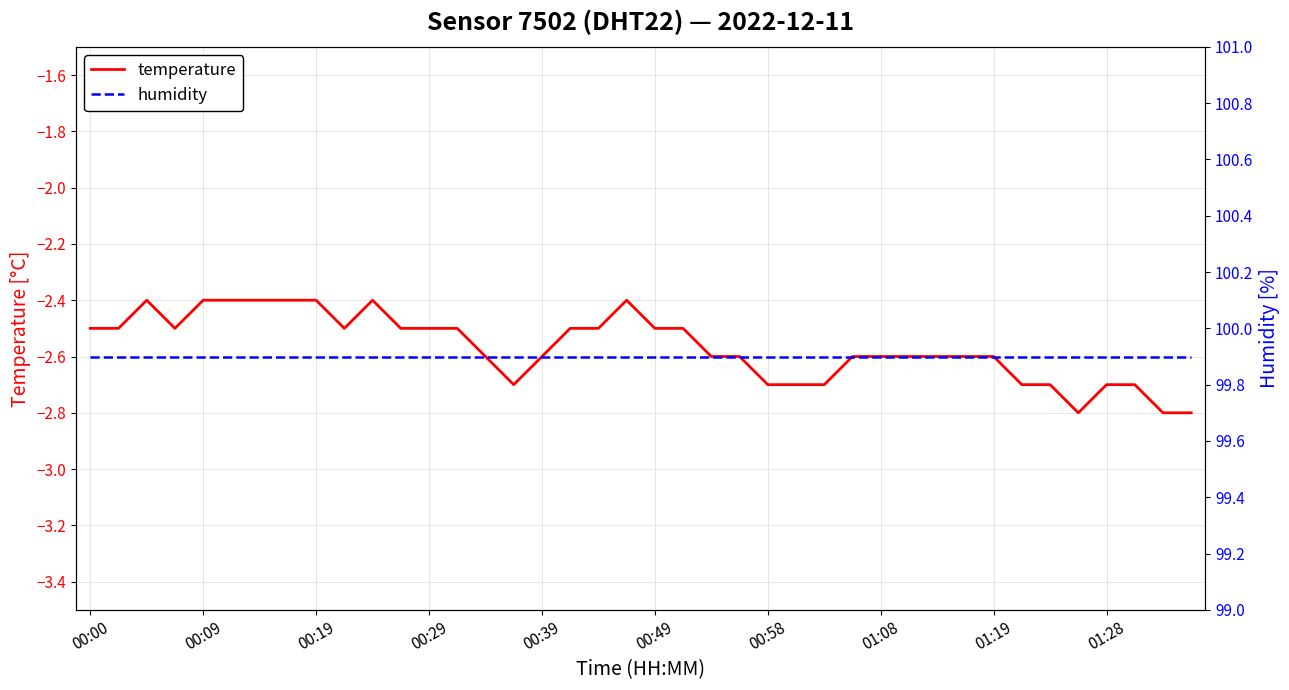

Rank the series at 23 from highest to lowest value.

humidity, temperature